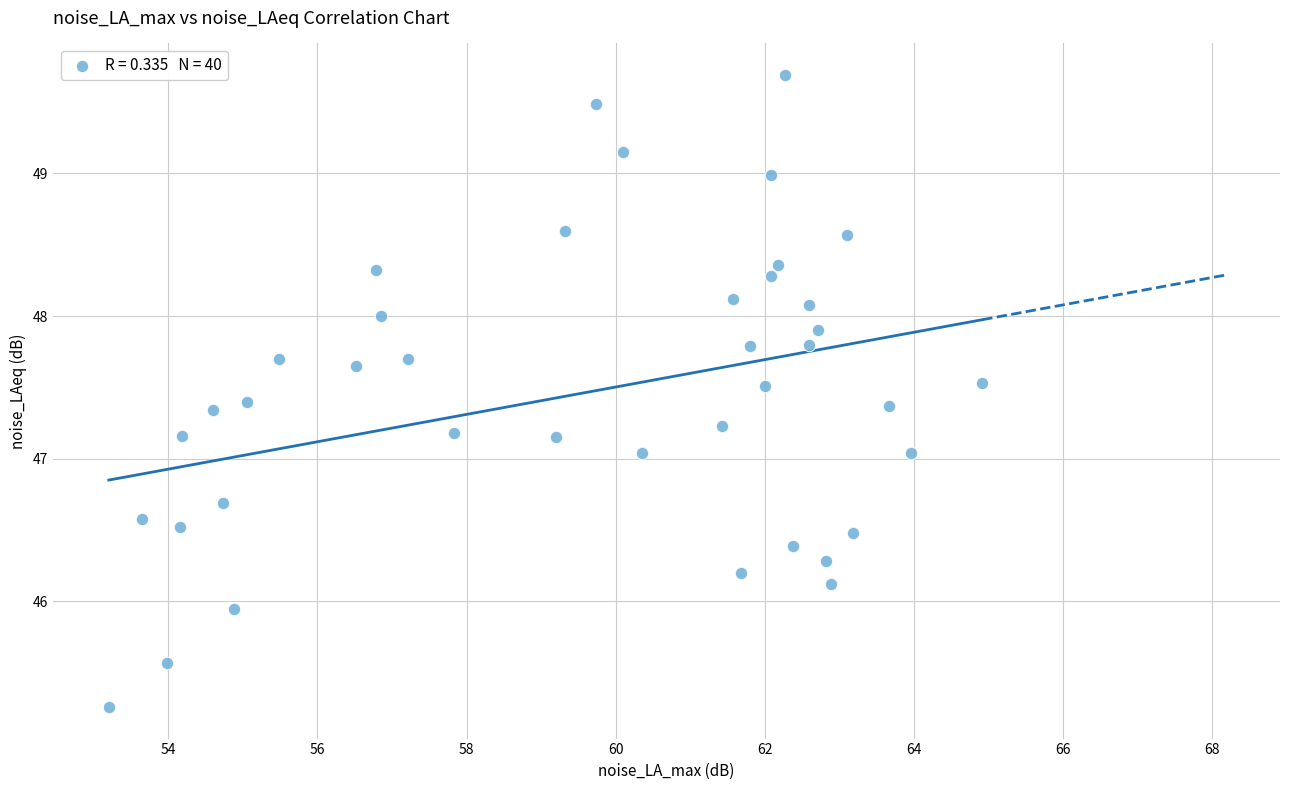

What is the range of X values (max minus min)?

11.7